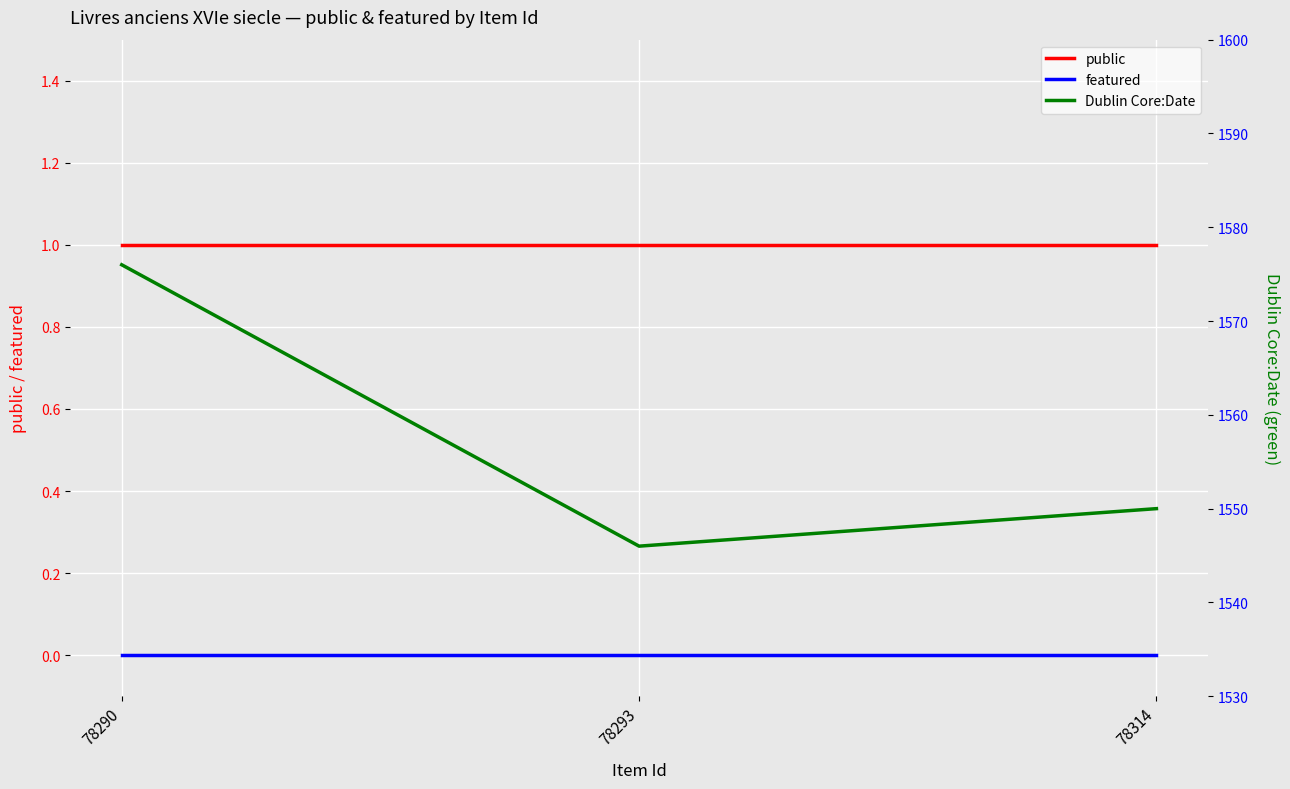

Does the chart display data point markers on the line(s)?

No